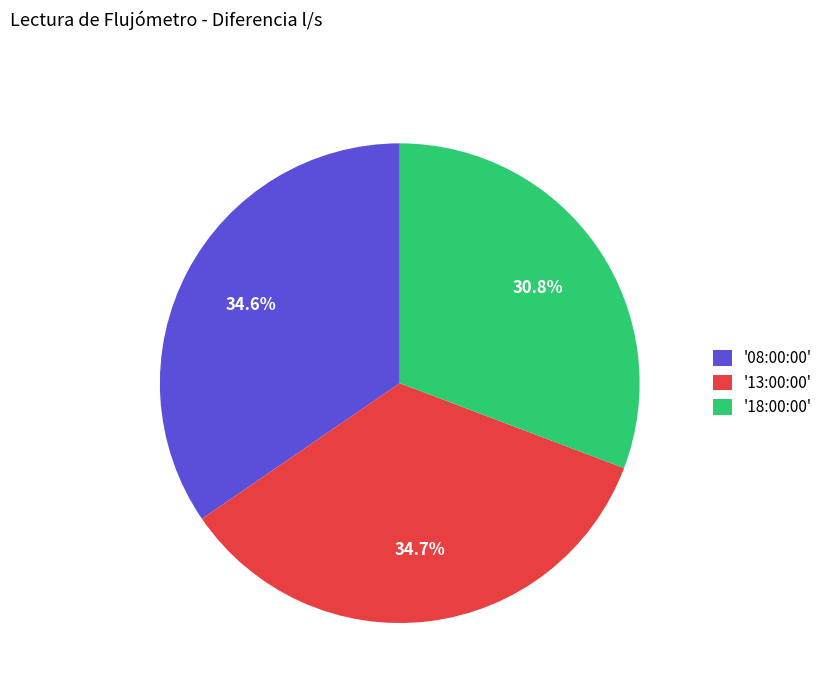

What is the ratio of the value at '08:00:00' to the value at '13:00:00'?

1.0